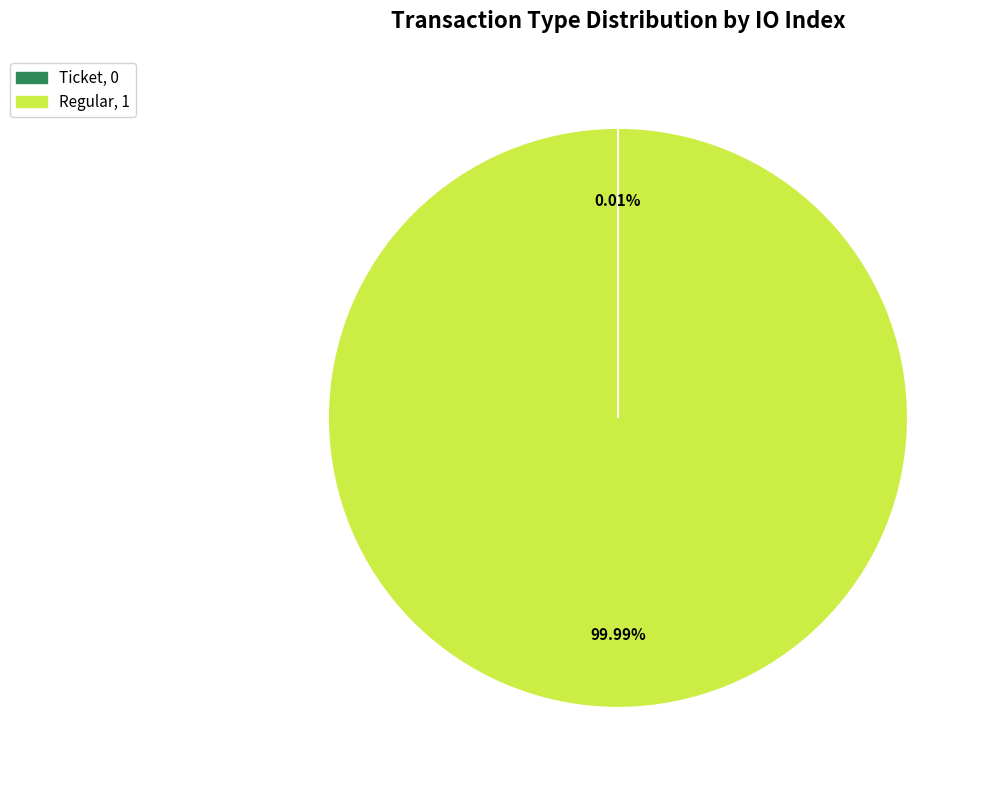

Is there a majority slice in this chart?

Yes